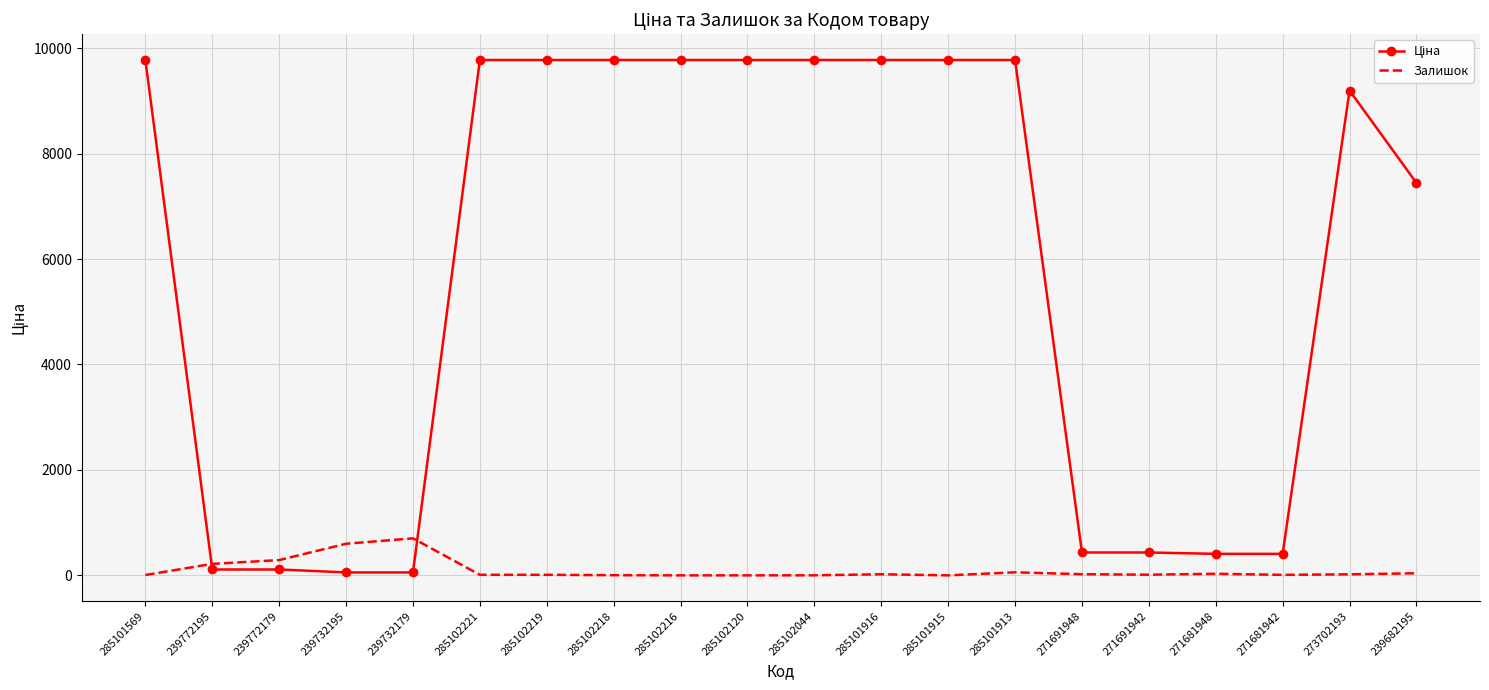

What is the greatest value displayed?

9775.5